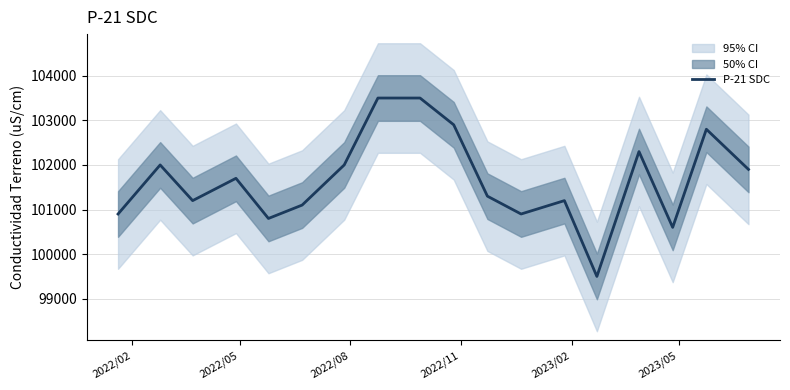

What is the maximum value for P-21 SDC?

103500